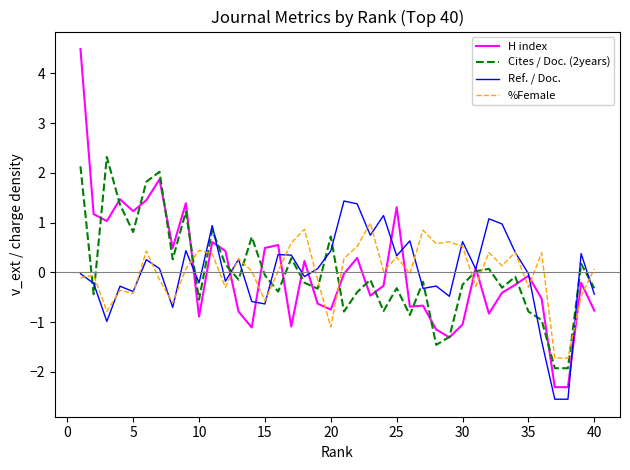

Rank the series by their maximum value, from lowest to highest.

%Female, Ref. / Doc., Cites / Doc. (2years), H index